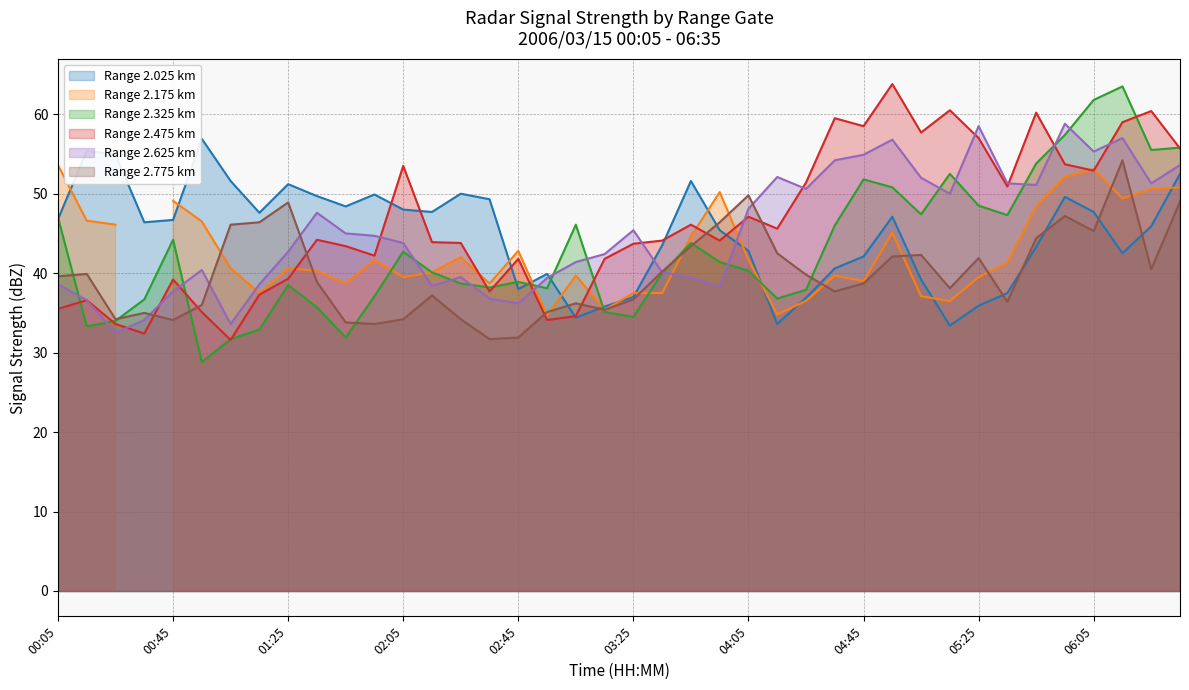

True or false: Range 2.025 km has a value of 18.1 at 00:45.

False